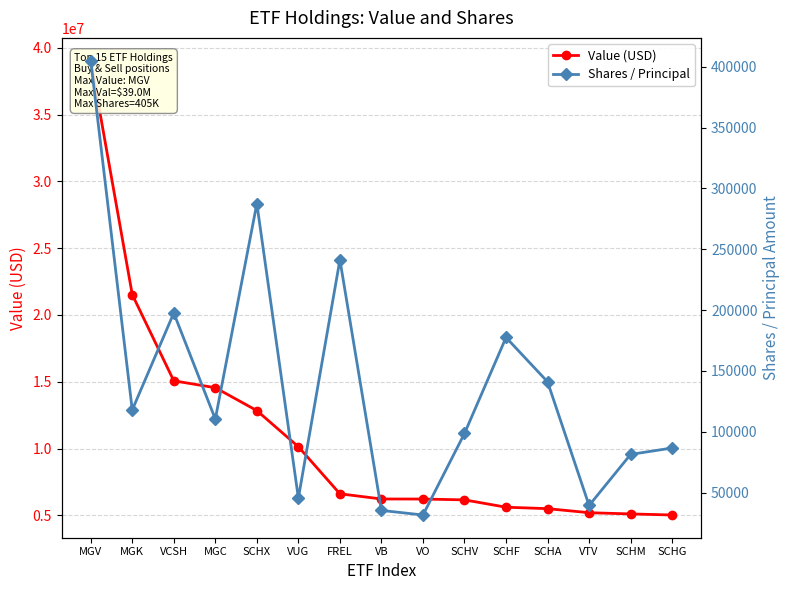

Rank the series by their maximum value, from highest to lowest.

Value (USD), Shares / Principal